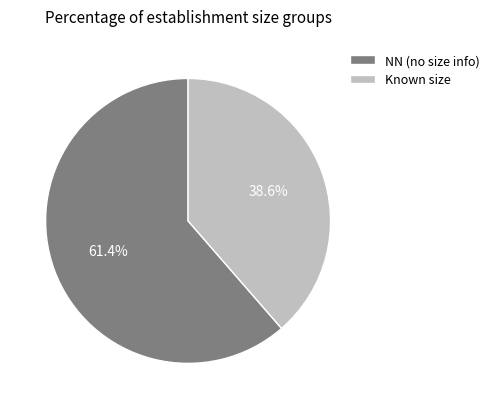

Does any single category account for the majority?

Yes